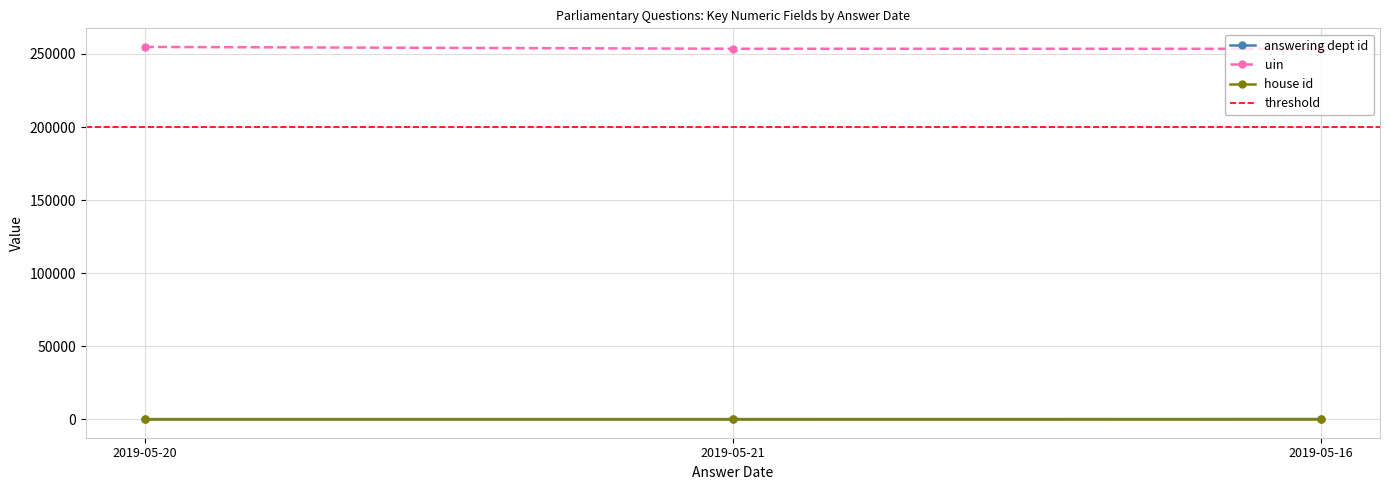

What is the maximum value for uin?

254830